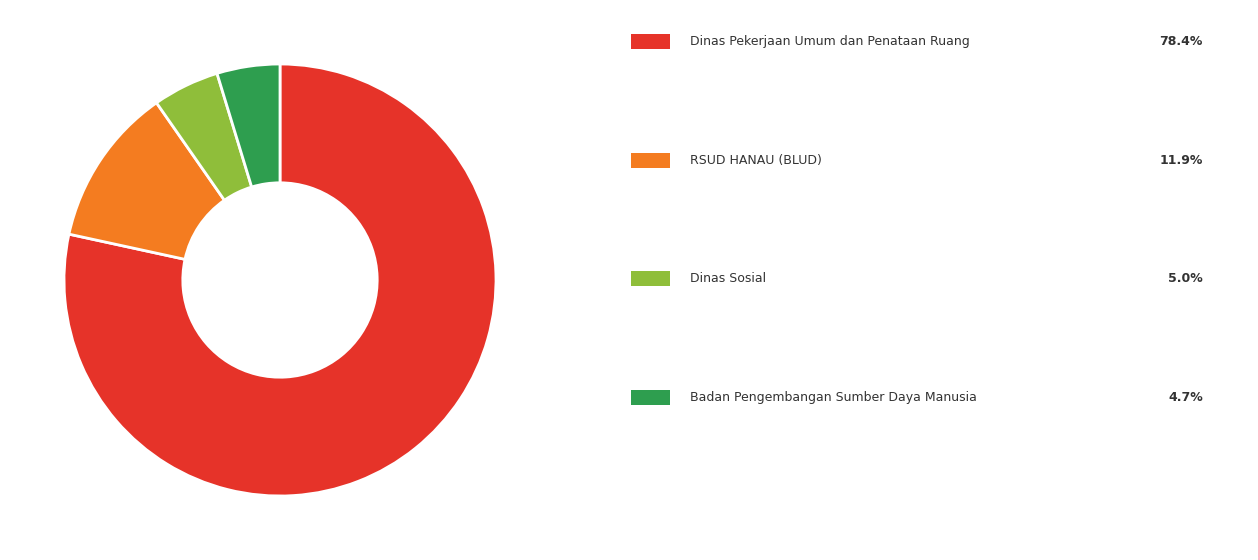

Is there any slice that represents more than half of the pie?

Yes